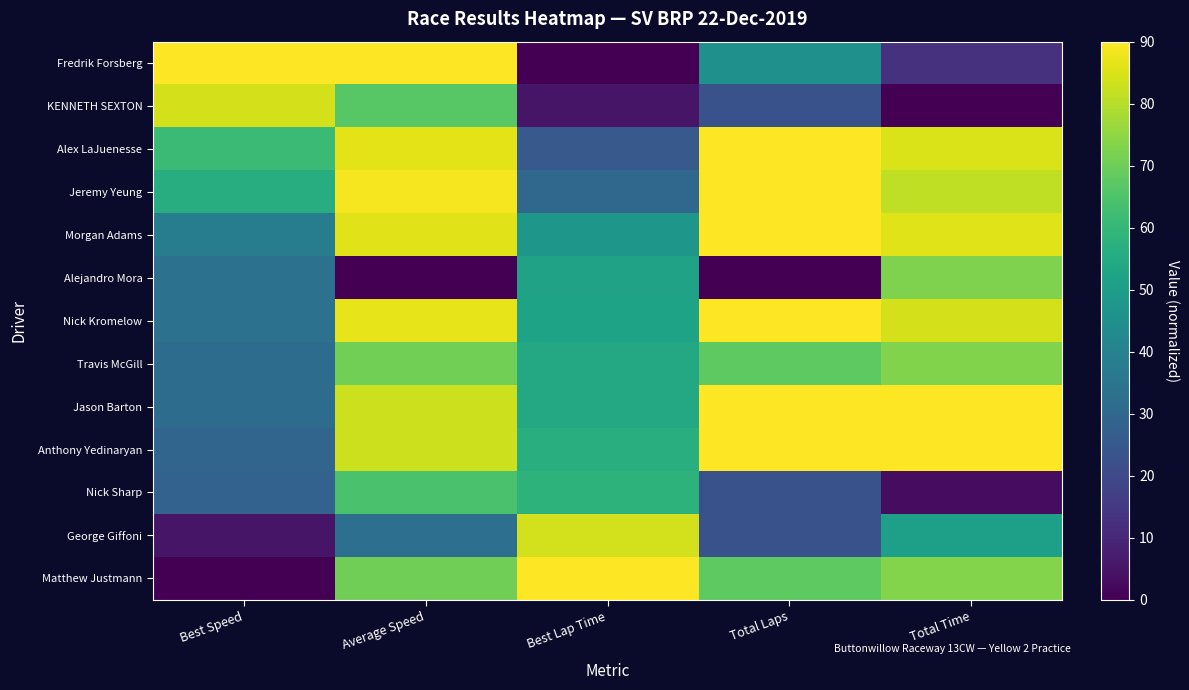

Which series has the largest total across all categories?

Anthony Yedinaryan